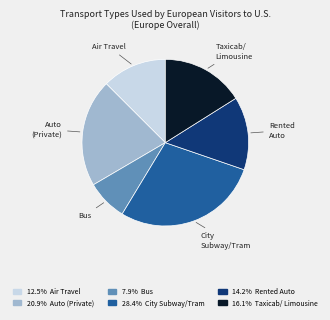

Is there a majority slice in this chart?

No